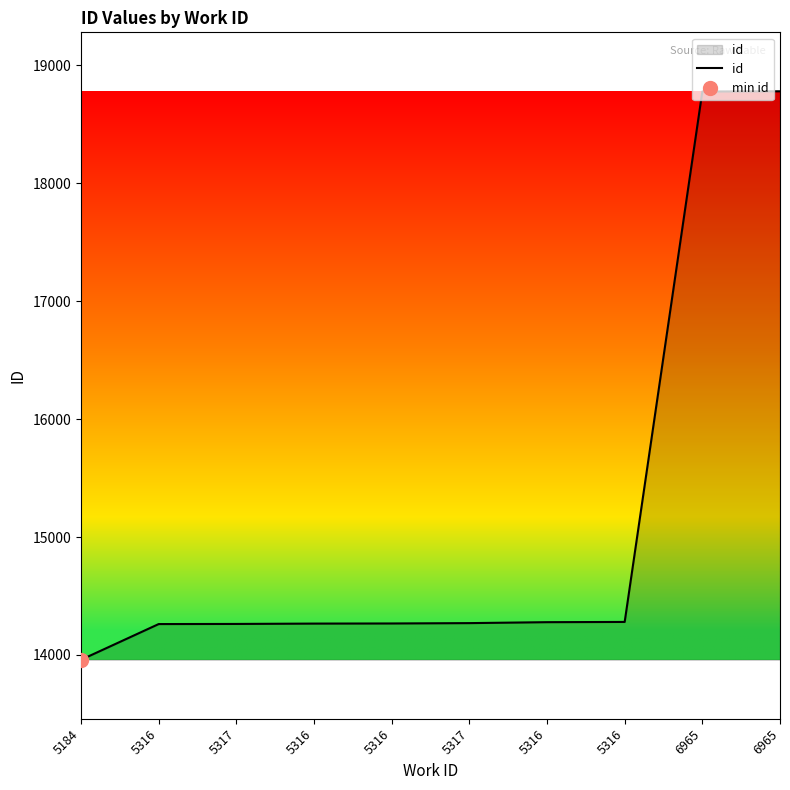

Reading left to right, extract all data points from this chart.

5184=13959	5316=14262	5317=14263	5316=14266	5316=14267	5317=14270	5316=14278	5316=14280	6965=18779	6965=18781